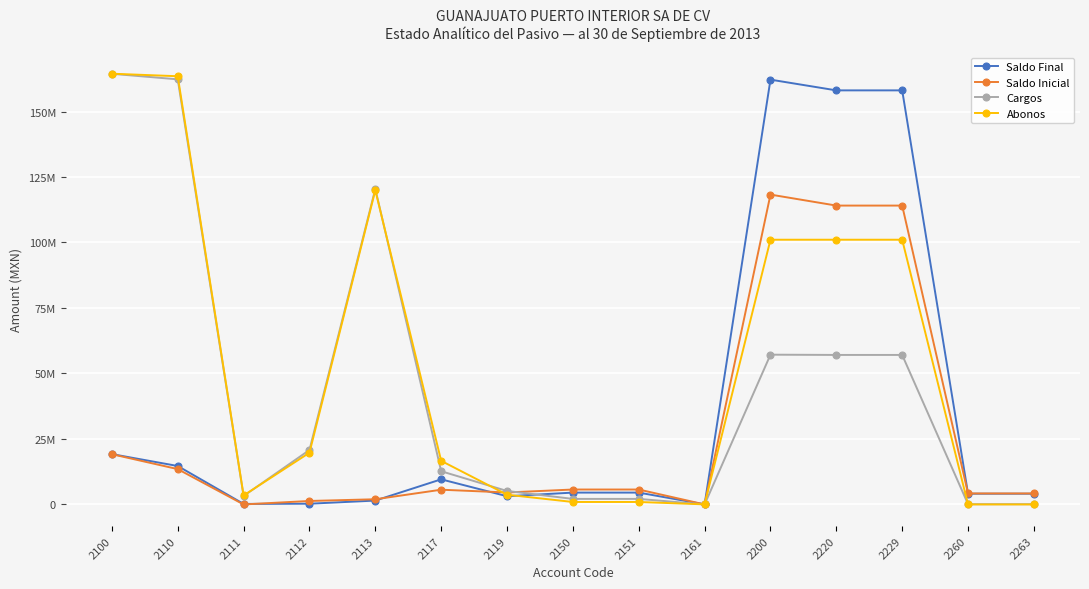

What is the value of the Saldo Final point at the 9th from the left?

4518314.3